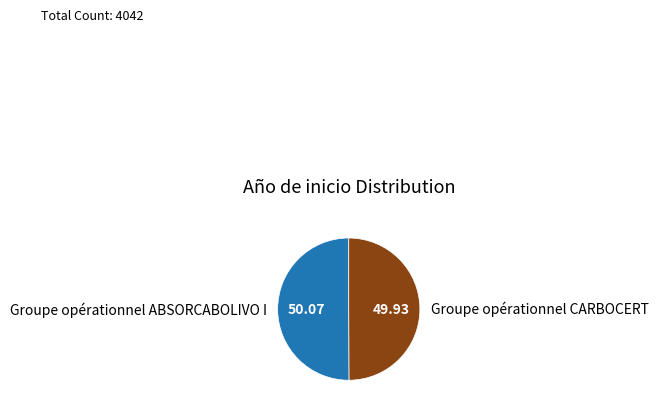

What is the ratio of the value at Groupe opérationnel CARBOCERT to the value at Groupe opérationnel ABSORCABOLIVO I?

1.0